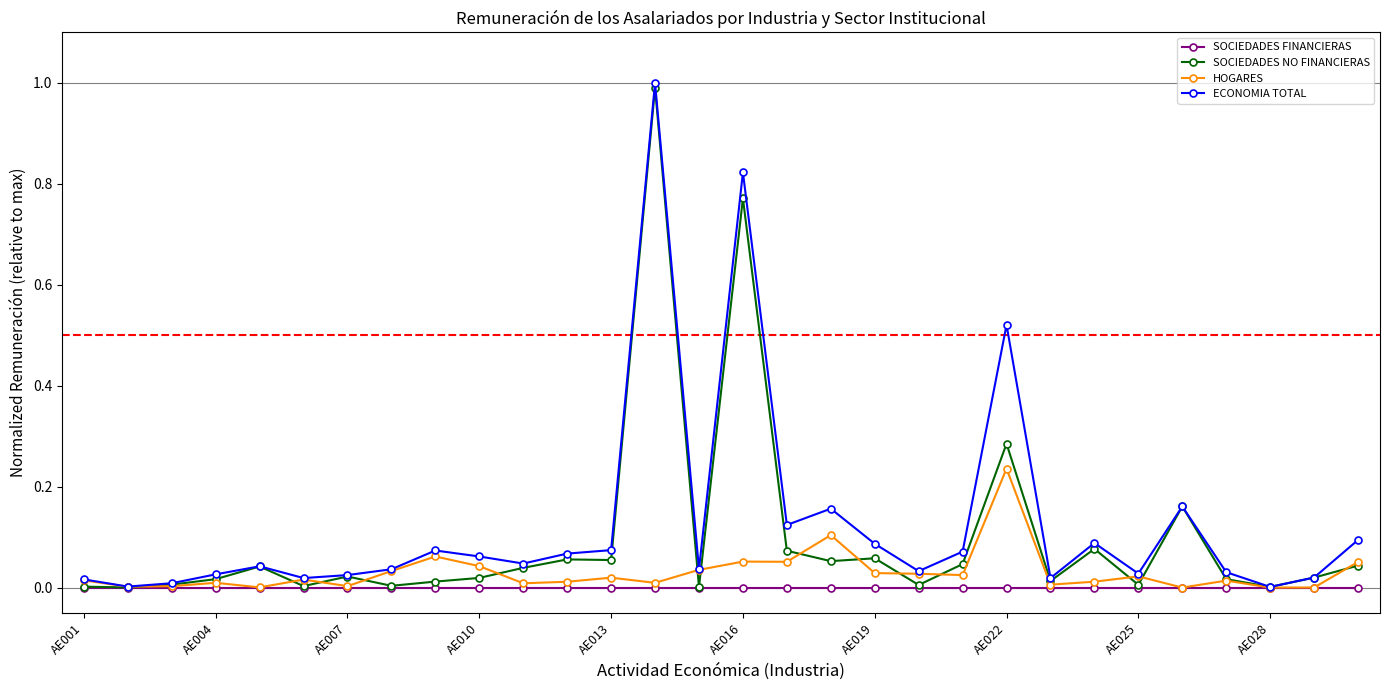

What is the difference between the maximum and second lowest values in the SOCIEDADES NO FINANCIERAS series?

1.0